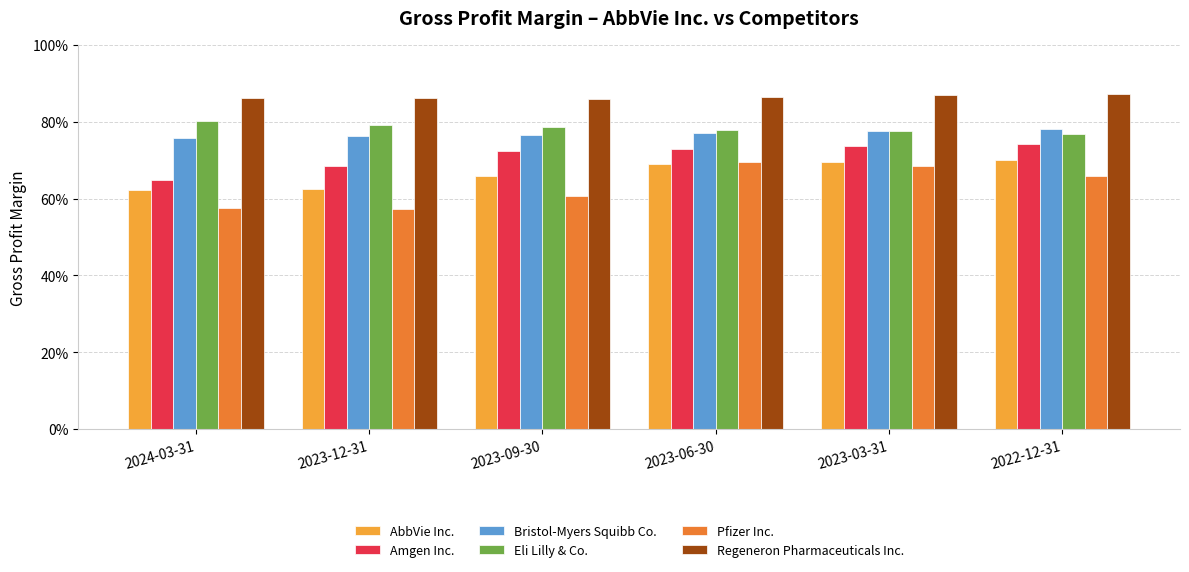

Rank the series at 2022-12-31 from highest to lowest value.

Regeneron Pharmaceuticals Inc., Bristol-Myers Squibb Co., Eli Lilly & Co., Amgen Inc., AbbVie Inc., Pfizer Inc.